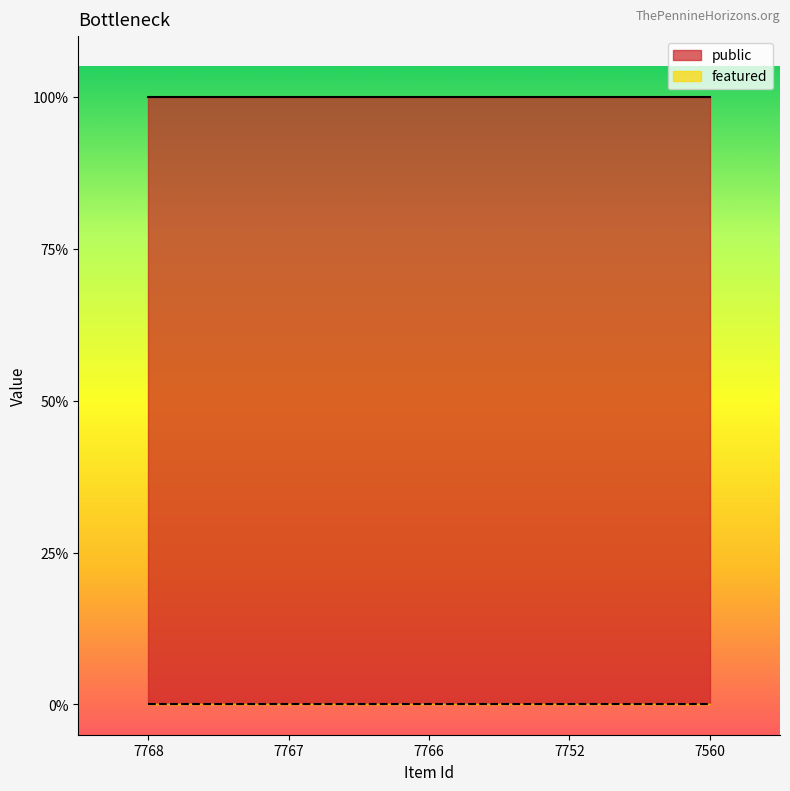

At which category is the sum across all series the highest?

7768